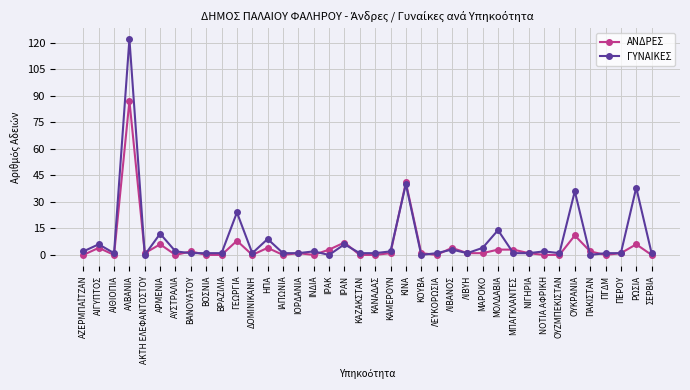

Where is the first local minimum for ΓΥΝΑΙΚΕΣ?

ΑΙΘΙΟΠΙΑ